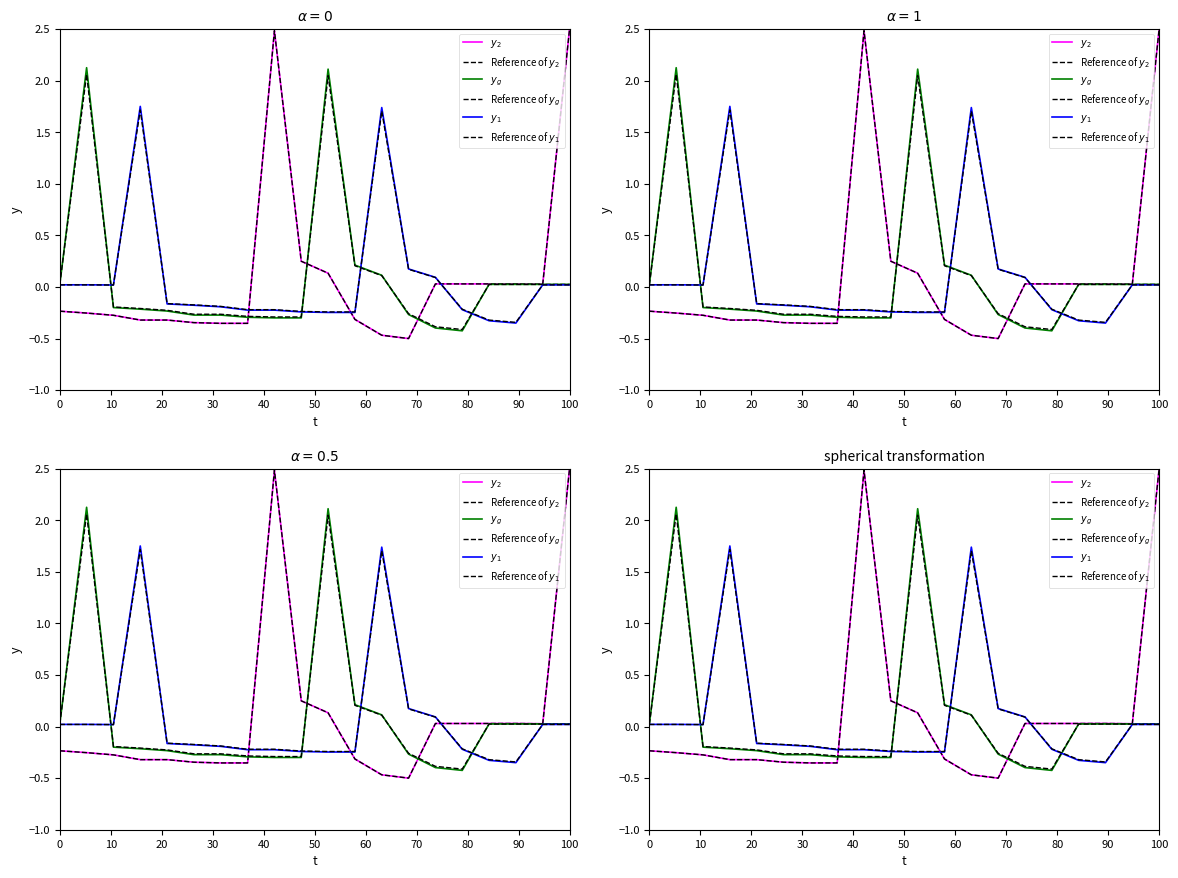

After their last crossing, which series has the higher values: $y_2$ or $y_g$?

$y_2$